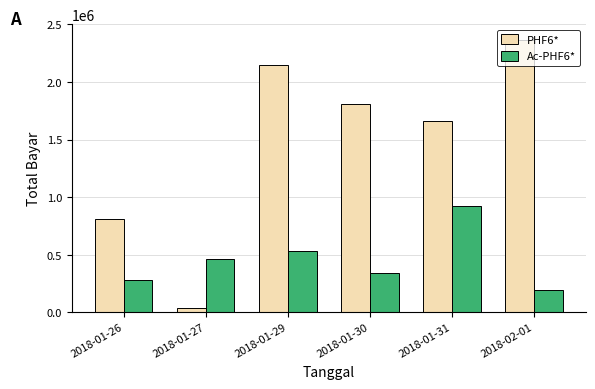

At 2018-01-29, list the series in order from smallest to largest.

Ac-PHF6*, PHF6*